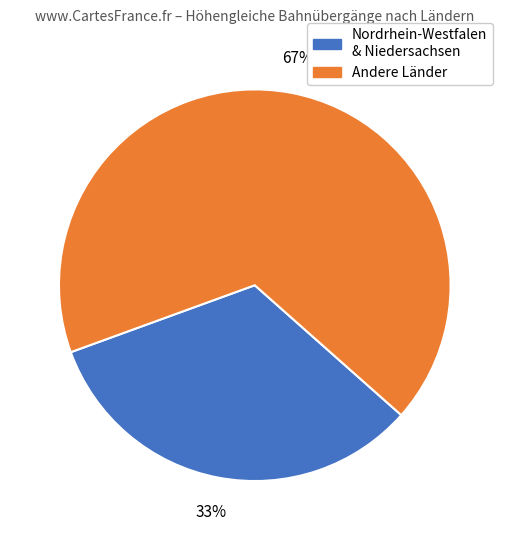

To the nearest percent, what is the average slice percentage?

50%